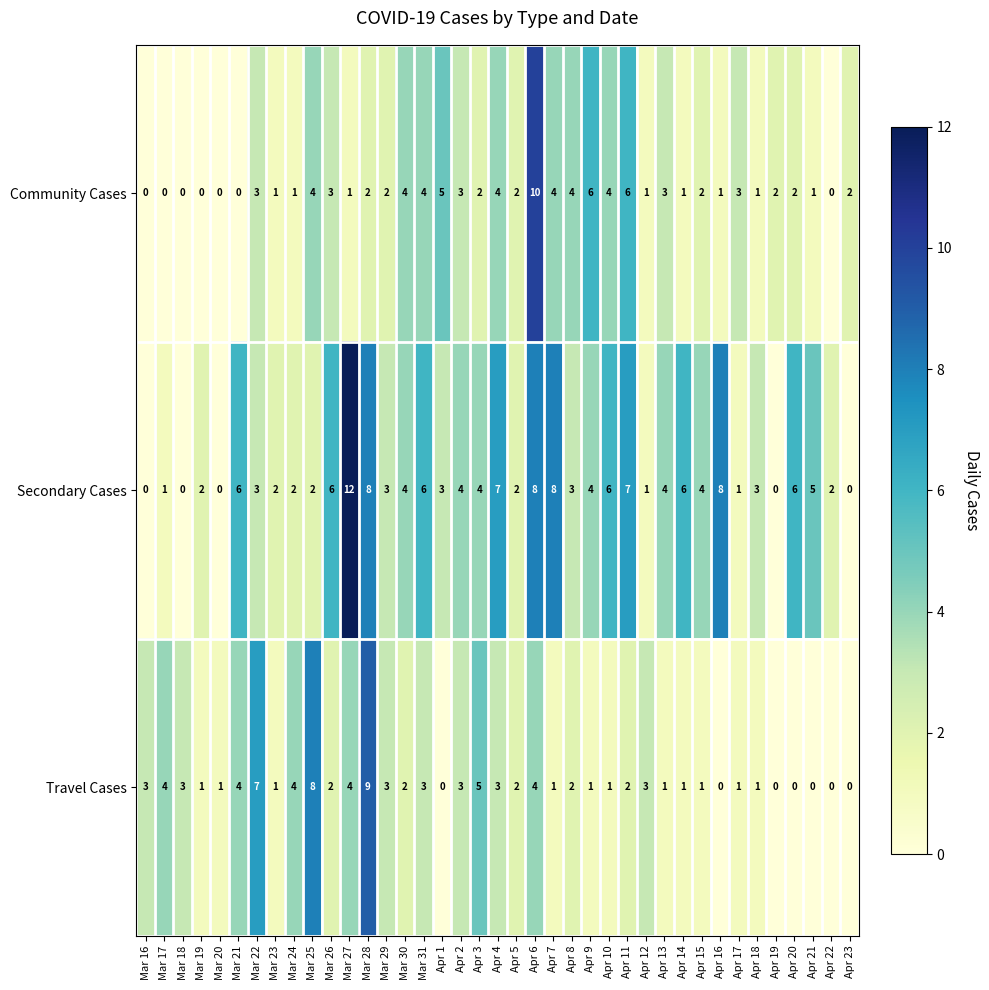

At which label does Secondary Cases reach its peak?

Mar 27